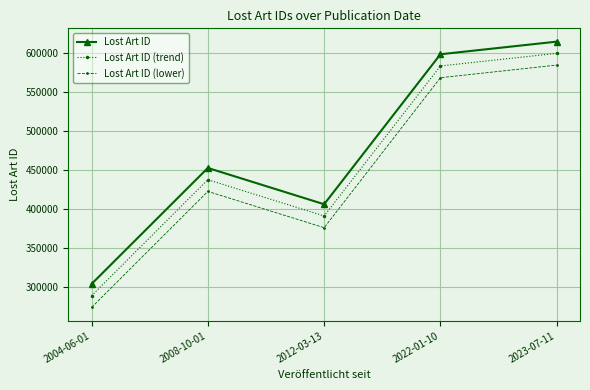

What is the spread (max minus min) of values at 2022-01-10?

30000